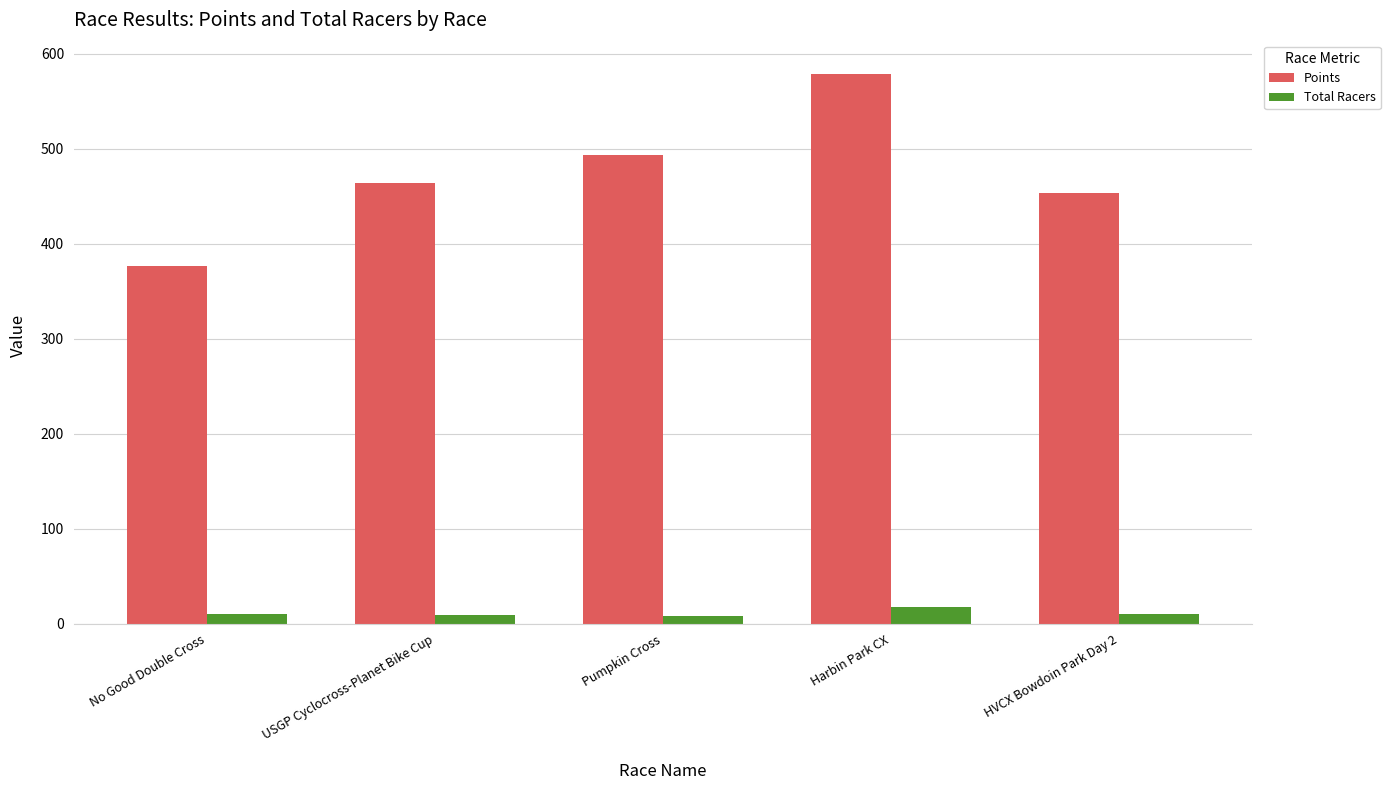

The Points series shows 453.1 at HVCX Bowdoin Park Day 2. True or false?

True